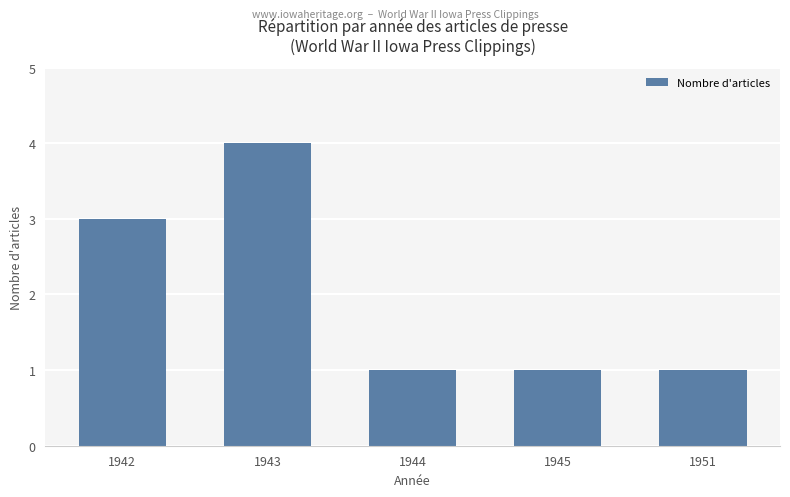

Reading left to right, list all the values displayed in this chart.

3	4	1	1	1